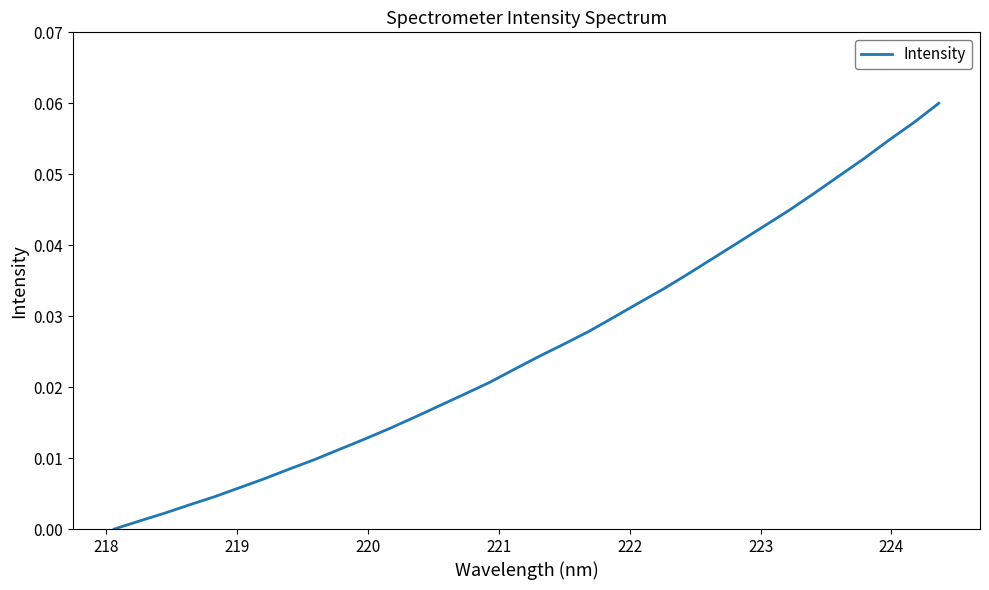

True or false: there are more than 2 points higher than both neighbors.

False